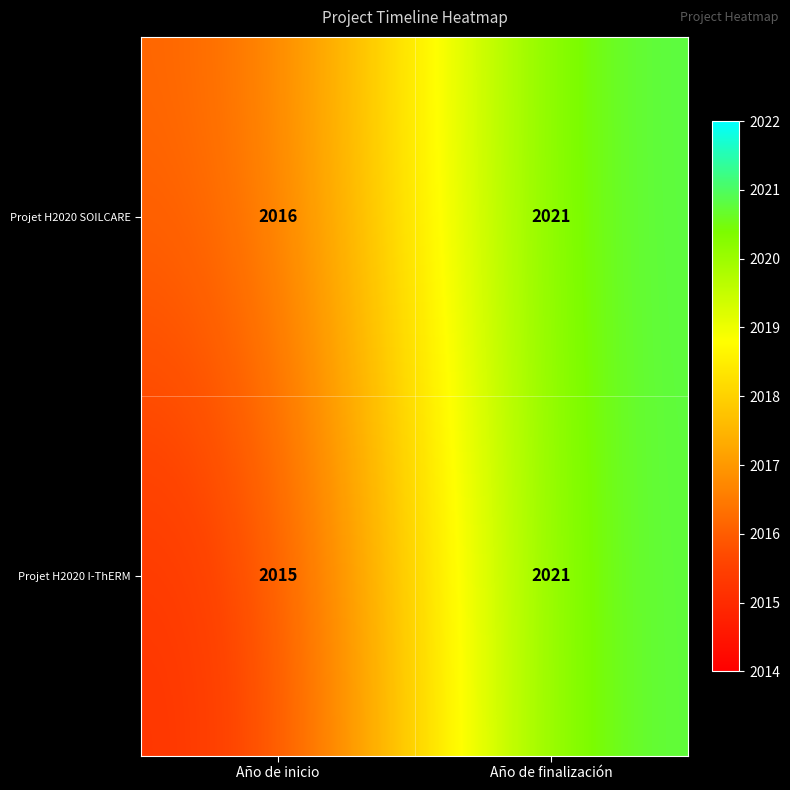

What is the sum of the Projet H2020 I-ThERM values at Año de inicio and Año de finalización?

4036